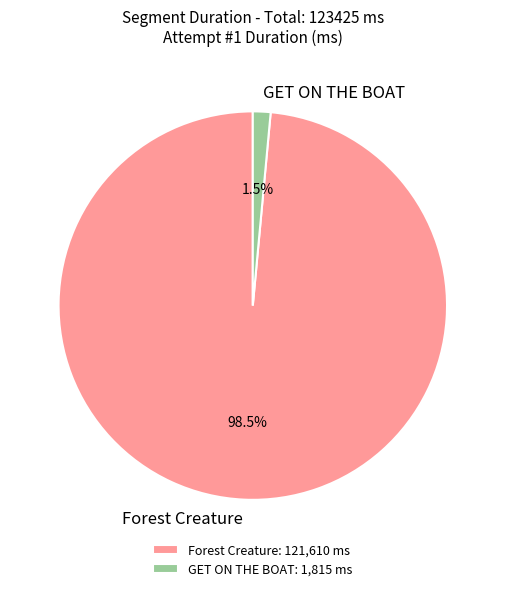

Between Forest Creature and GET ON THE BOAT, which is larger?

Forest Creature